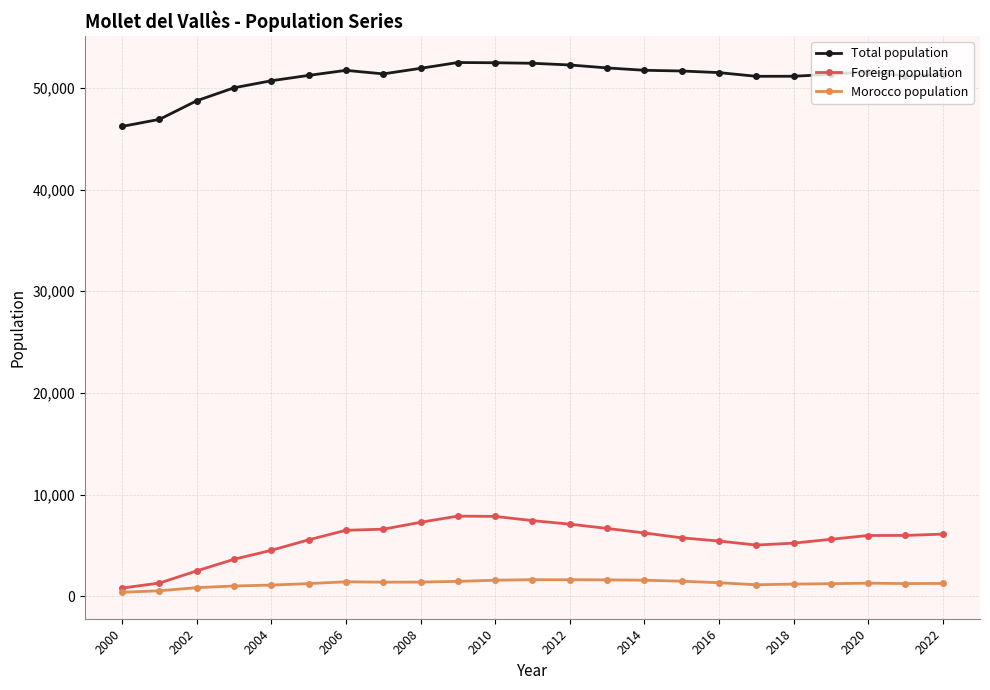

True or false: Total population has a value of 89266 at 2012.

False